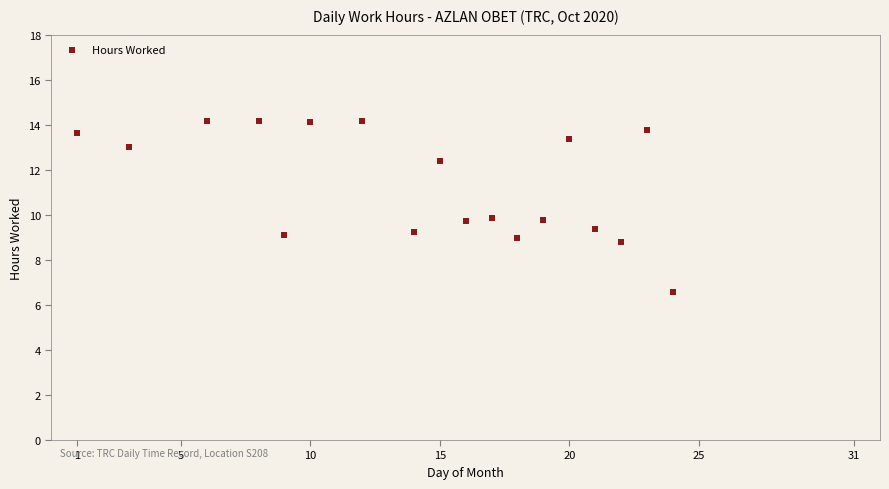

What is the range of X values (max minus min)?

23.0